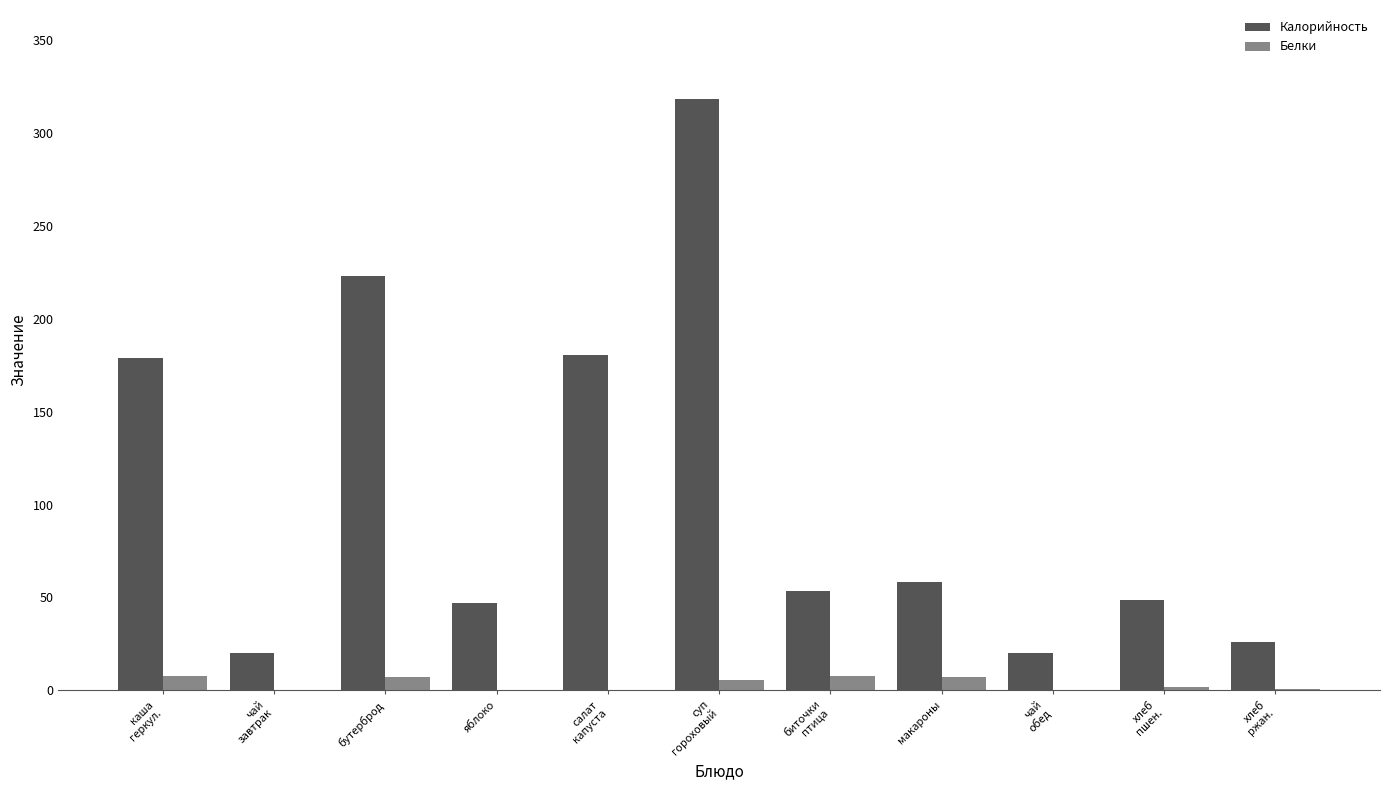

At which category is the sum across all series the highest?

суп
гороховый